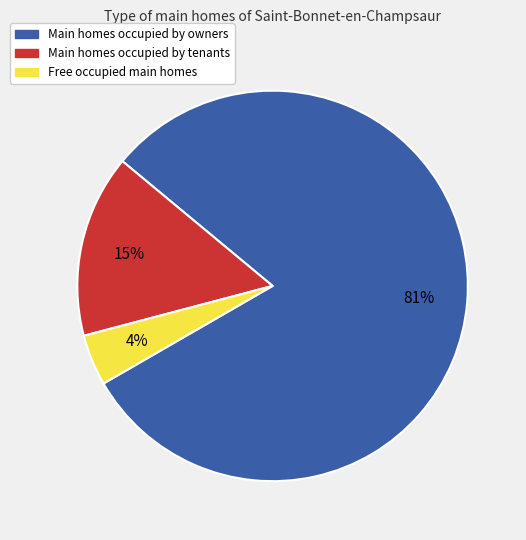

Does any single category account for the majority?

Yes